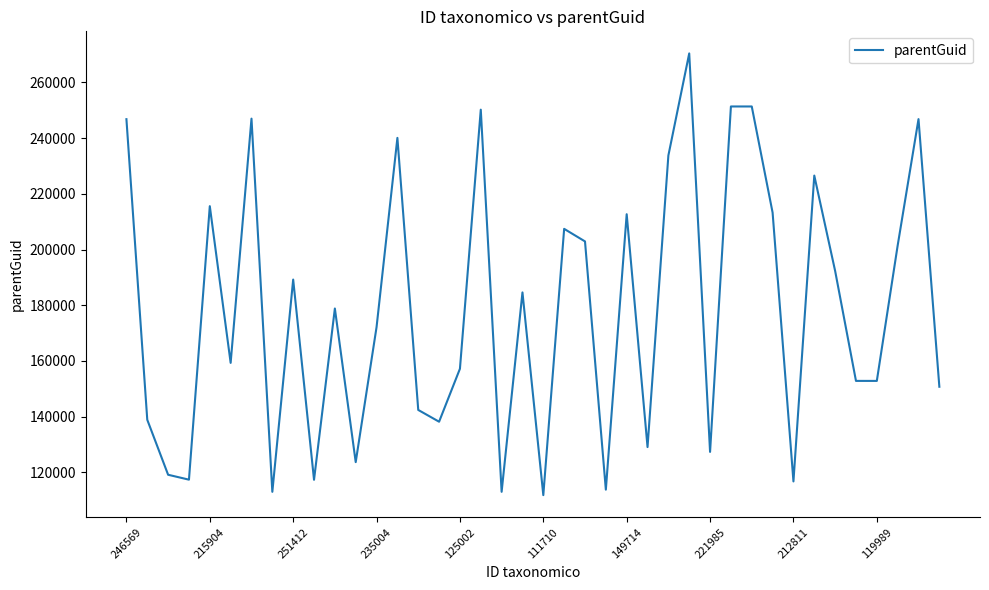

What is the difference between the maximum and minimum values?

158618